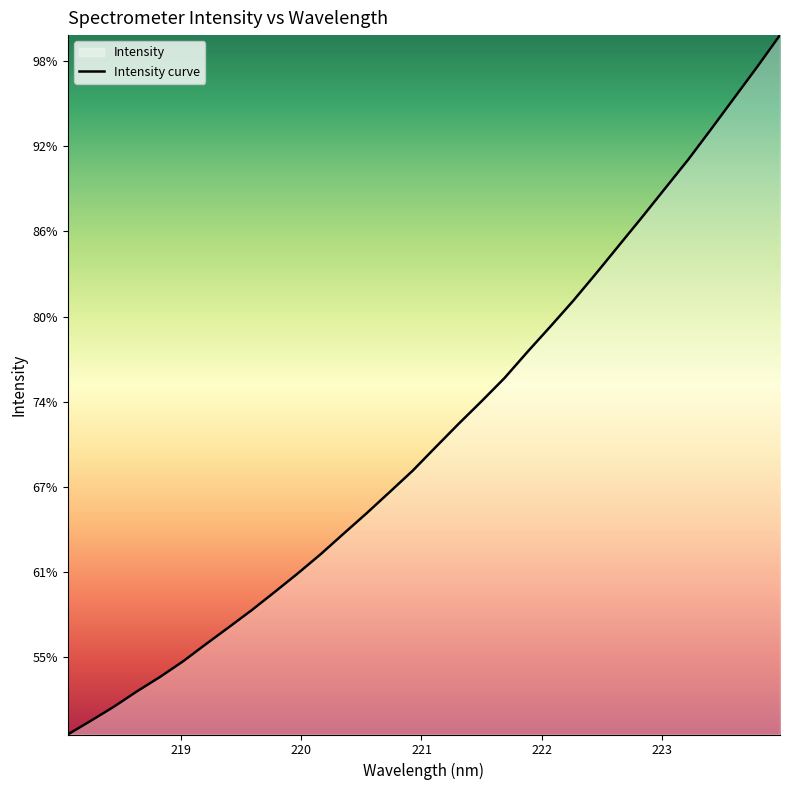

How many lines are shown in the chart?

1